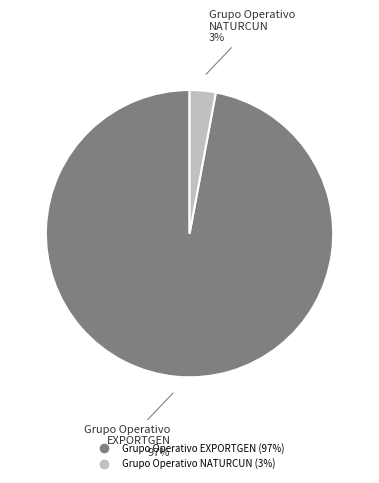

Does Grupo Operativo NATURCUN represent more than half of the total?

No